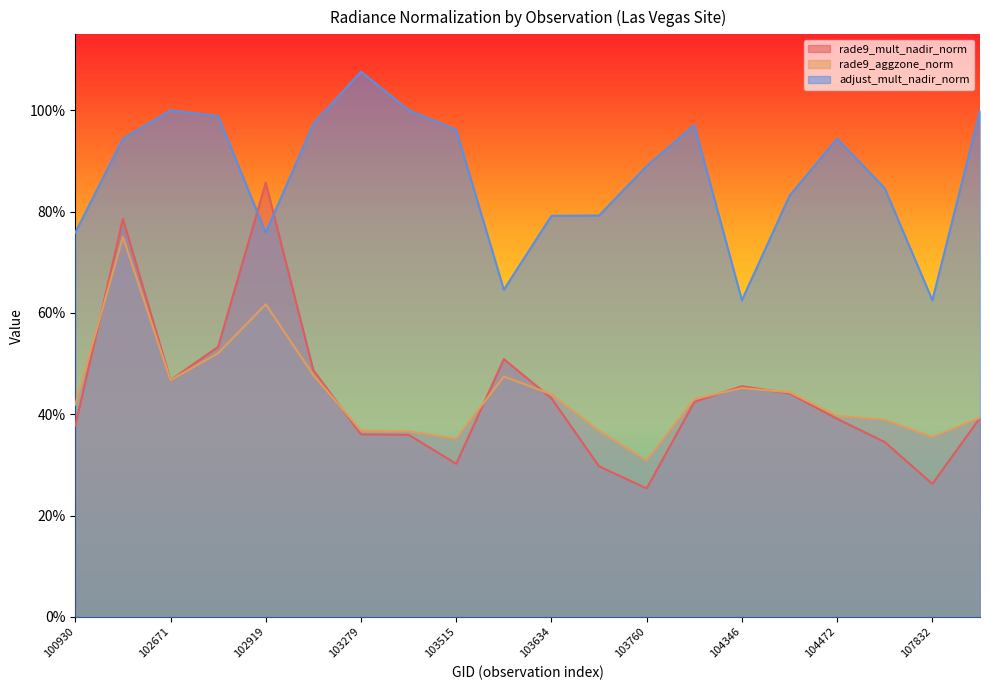

Does the chart have visible grid lines?

No